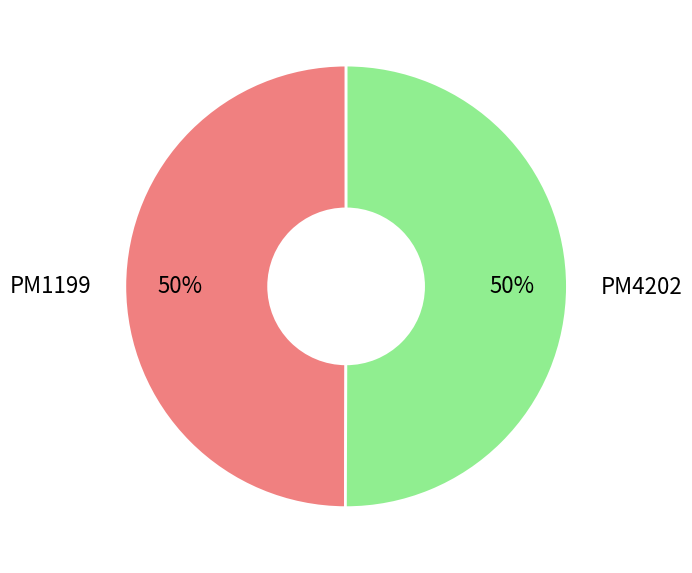

To the nearest percent, what is the average slice percentage?

50%